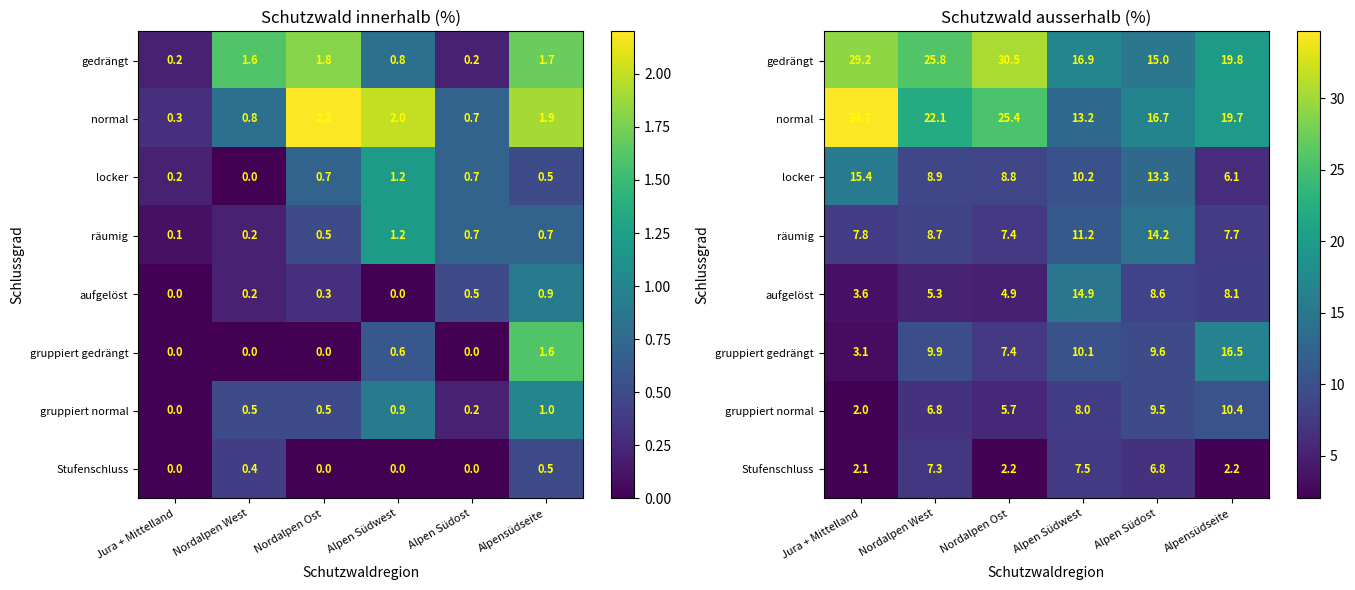

What is the sum of all gruppiert normal values?

42.4